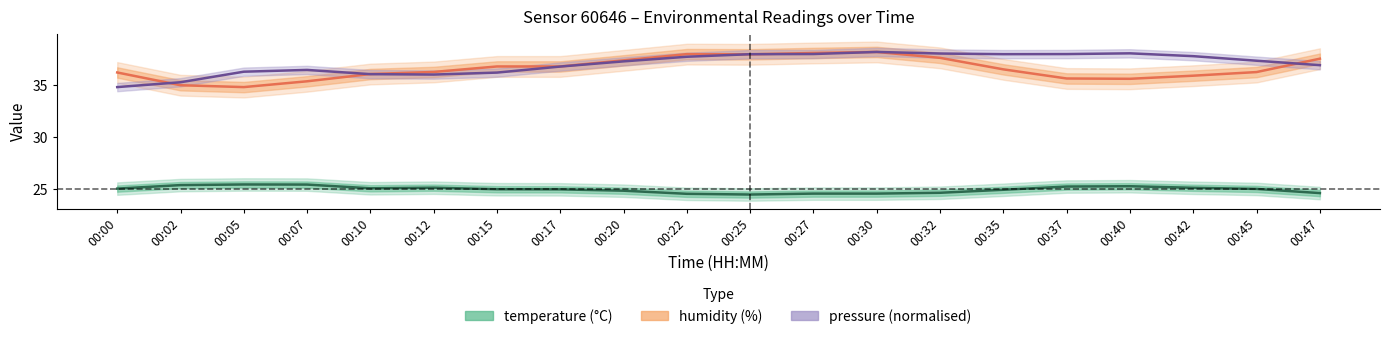

Which series has the largest range (max minus min)?

humidity